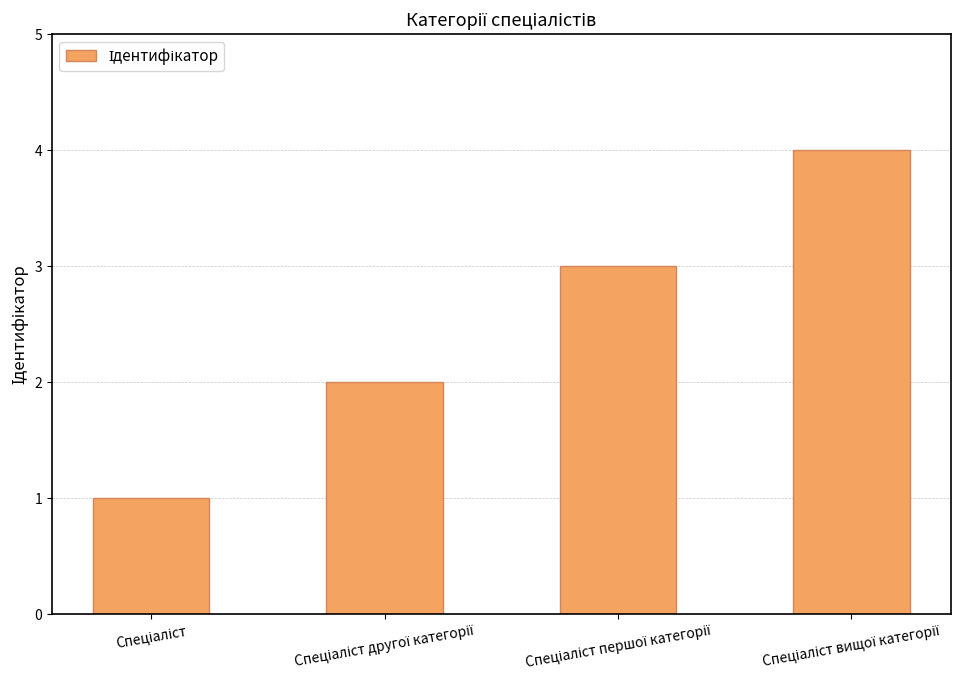

What is the maximum value shown in the chart?

4